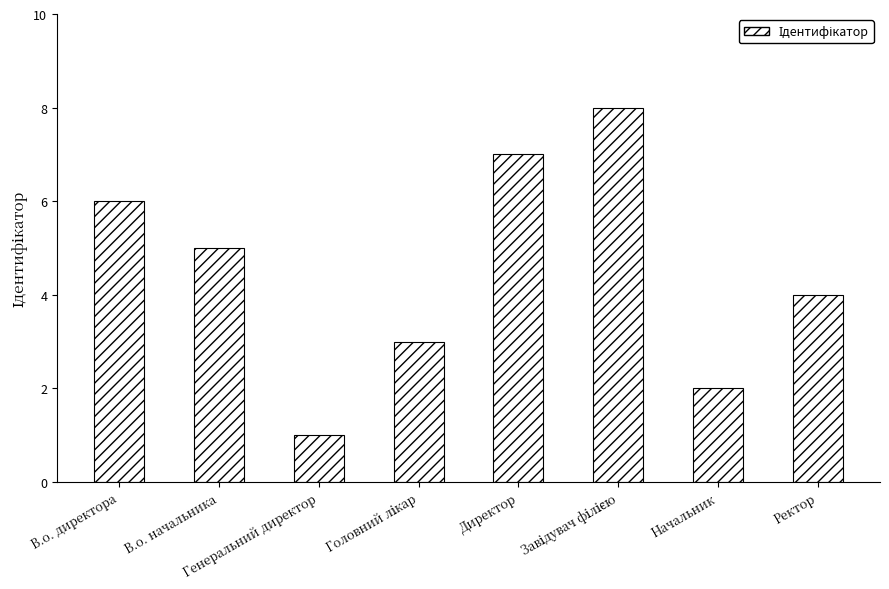

Reading left to right, transcribe all the data shown in this chart.

6	5	1	3	7	8	2	4